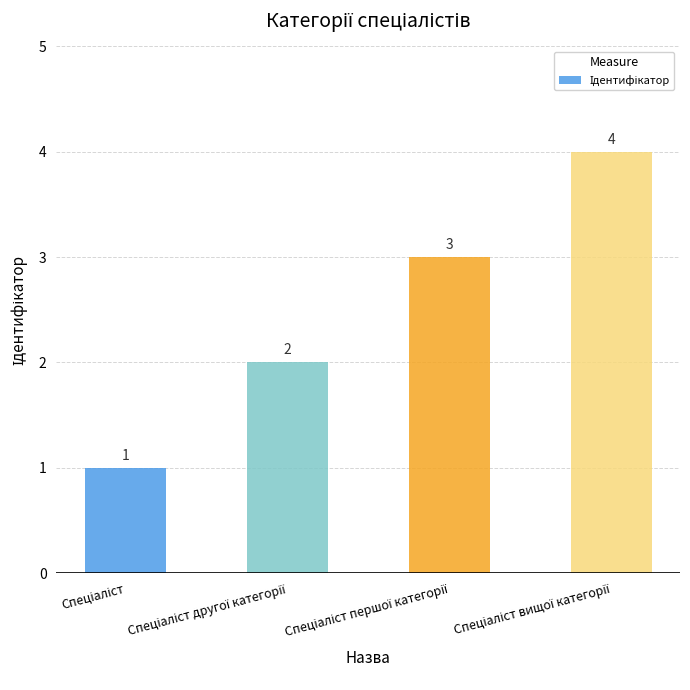

Are the bars grouped side by side (vs. stacked)?

No